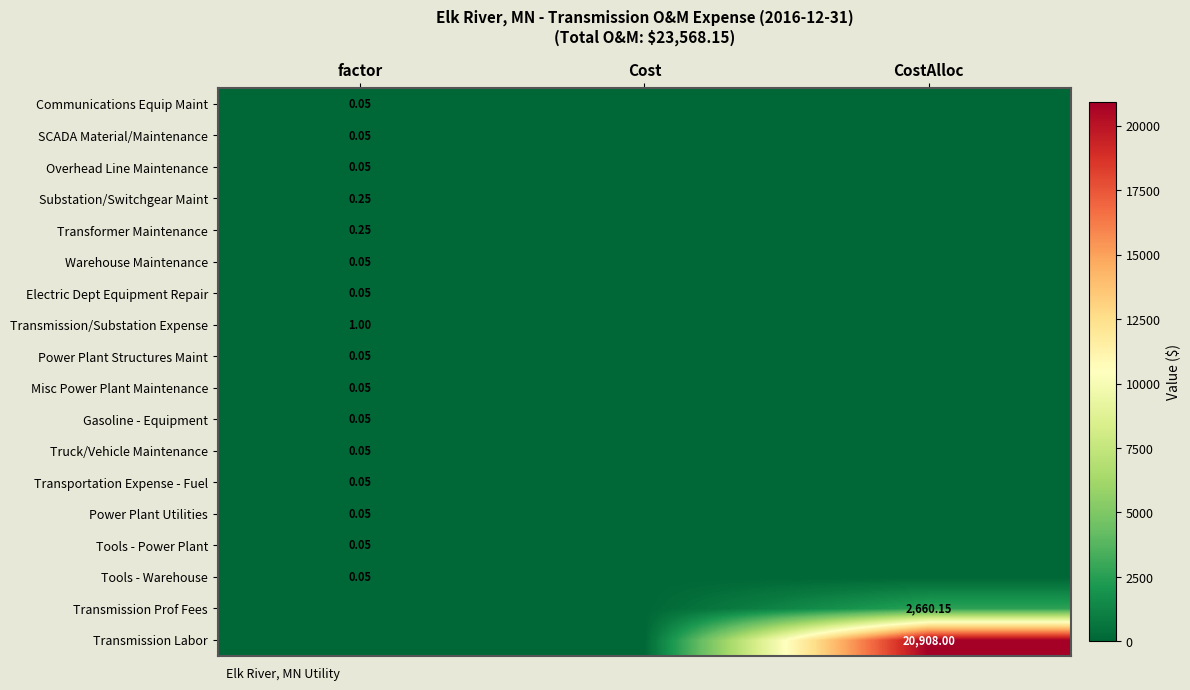

How many categories are shown in the chart?

3